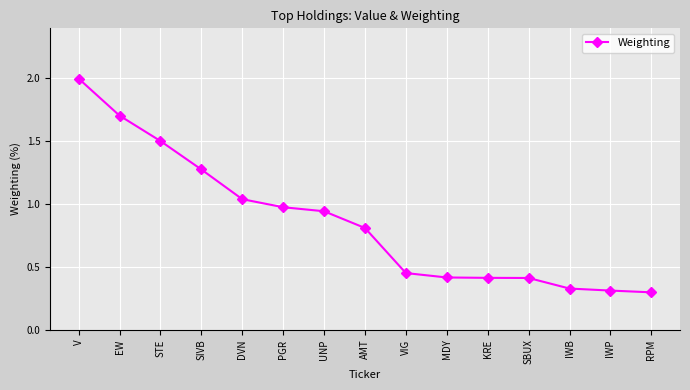

Between KRE and V, which is larger?

V